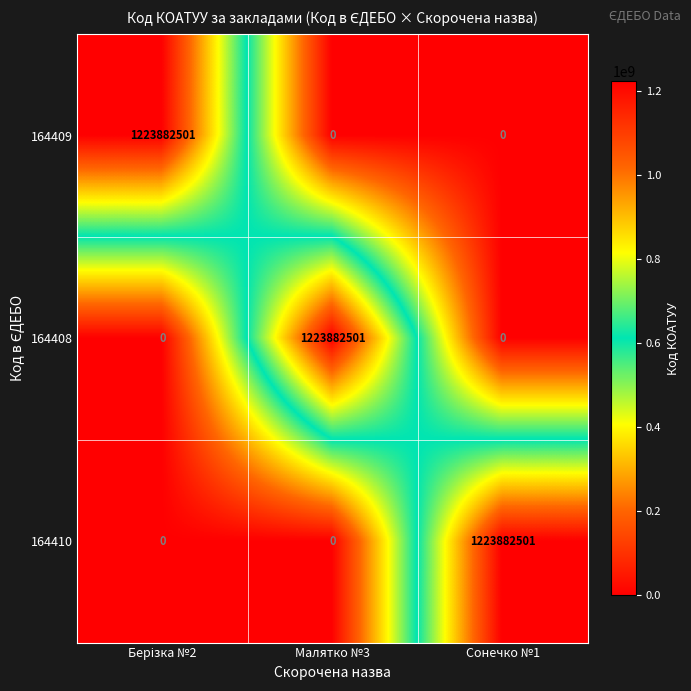

What is the sum of all 164409 values?

1223882501